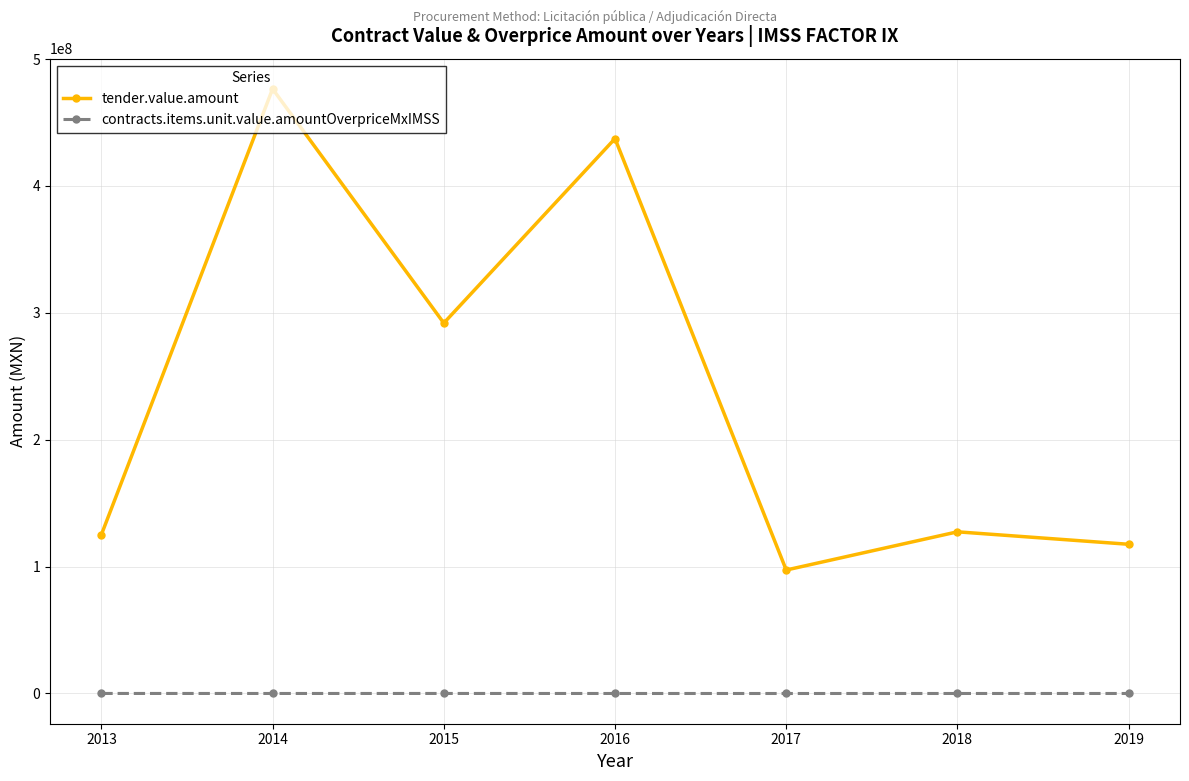

What is the difference between the highest and lowest values at 2016?

437320161.0